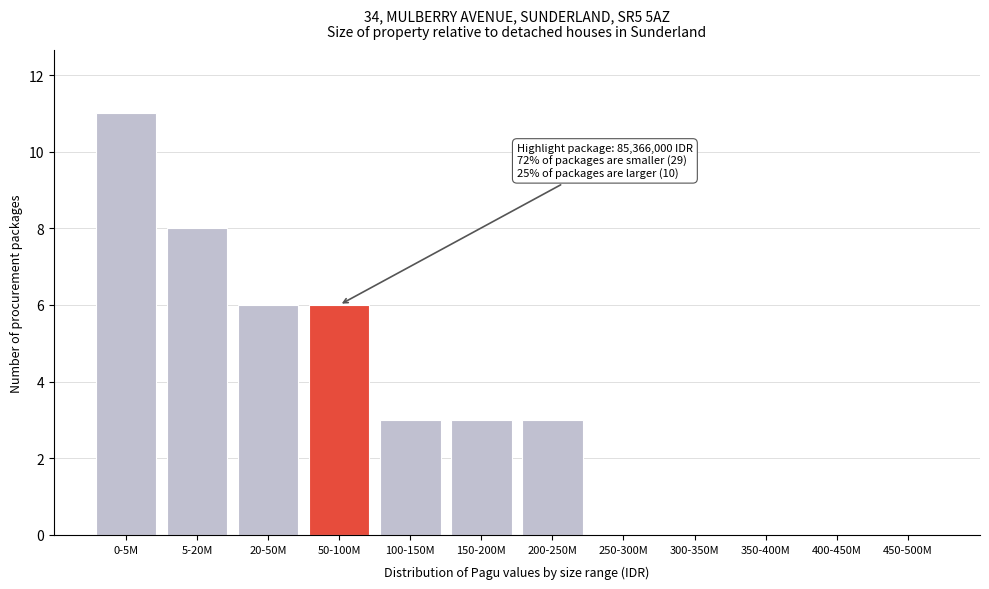

Reading left to right, what are all the values shown in this chart?

0-5M=11	5-20M=8	20-50M=6	50-100M=6	100-150M=3	150-200M=3	200-250M=3	250-300M=0	300-350M=0	350-400M=0	400-450M=0	450-500M=0